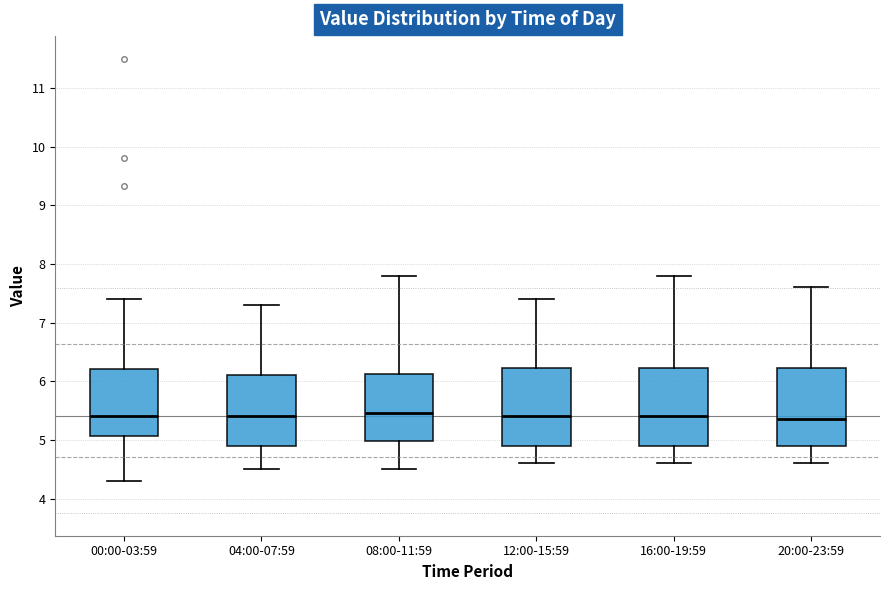

Reading left to right, transcribe this box plot: for each box, give where its median line is, the range the box spans, and where its two whiskers end, as read against the y-axis. The values are not printed on the chart, so give them approximately, as read against the axis.

00:00-03:59: median 5.4, box 5.1 to 6.2, whiskers 4.3 to 7.4
04:00-07:59: median 5.4, box 4.9 to 6.1, whiskers 4.5 to 7.3
08:00-11:59: median 5.5, box 5.0 to 6.1, whiskers 4.5 to 7.8
12:00-15:59: median 5.4, box 4.9 to 6.2, whiskers 4.6 to 7.4
16:00-19:59: median 5.4, box 4.9 to 6.2, whiskers 4.6 to 7.8
20:00-23:59: median 5.4, box 4.9 to 6.2, whiskers 4.6 to 7.6